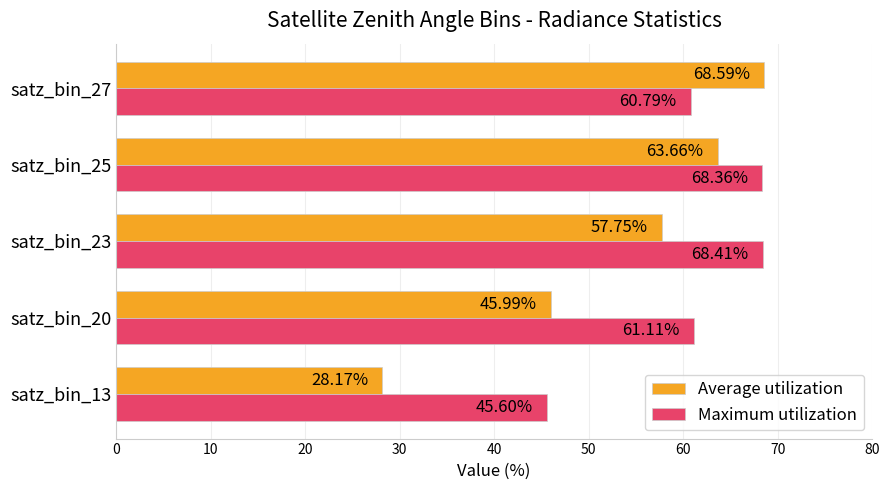

Which series changed the most between satz_bin_20 and satz_bin_25?

Average utilization